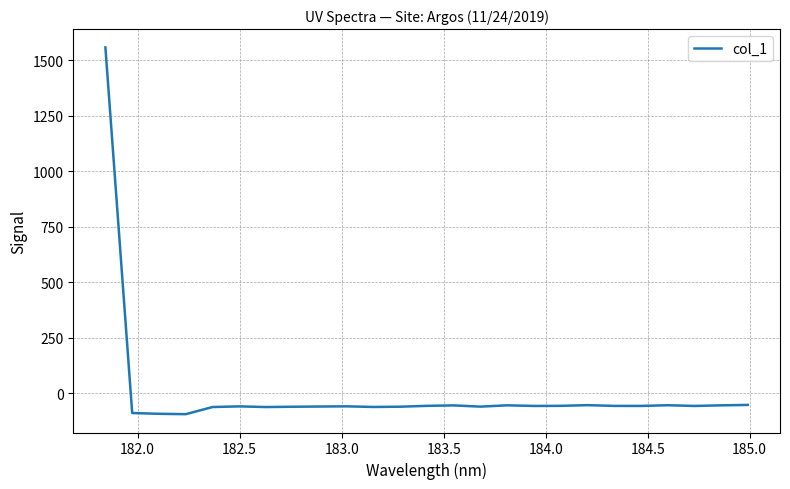

What is the minimum value shown in the chart?

-93.3